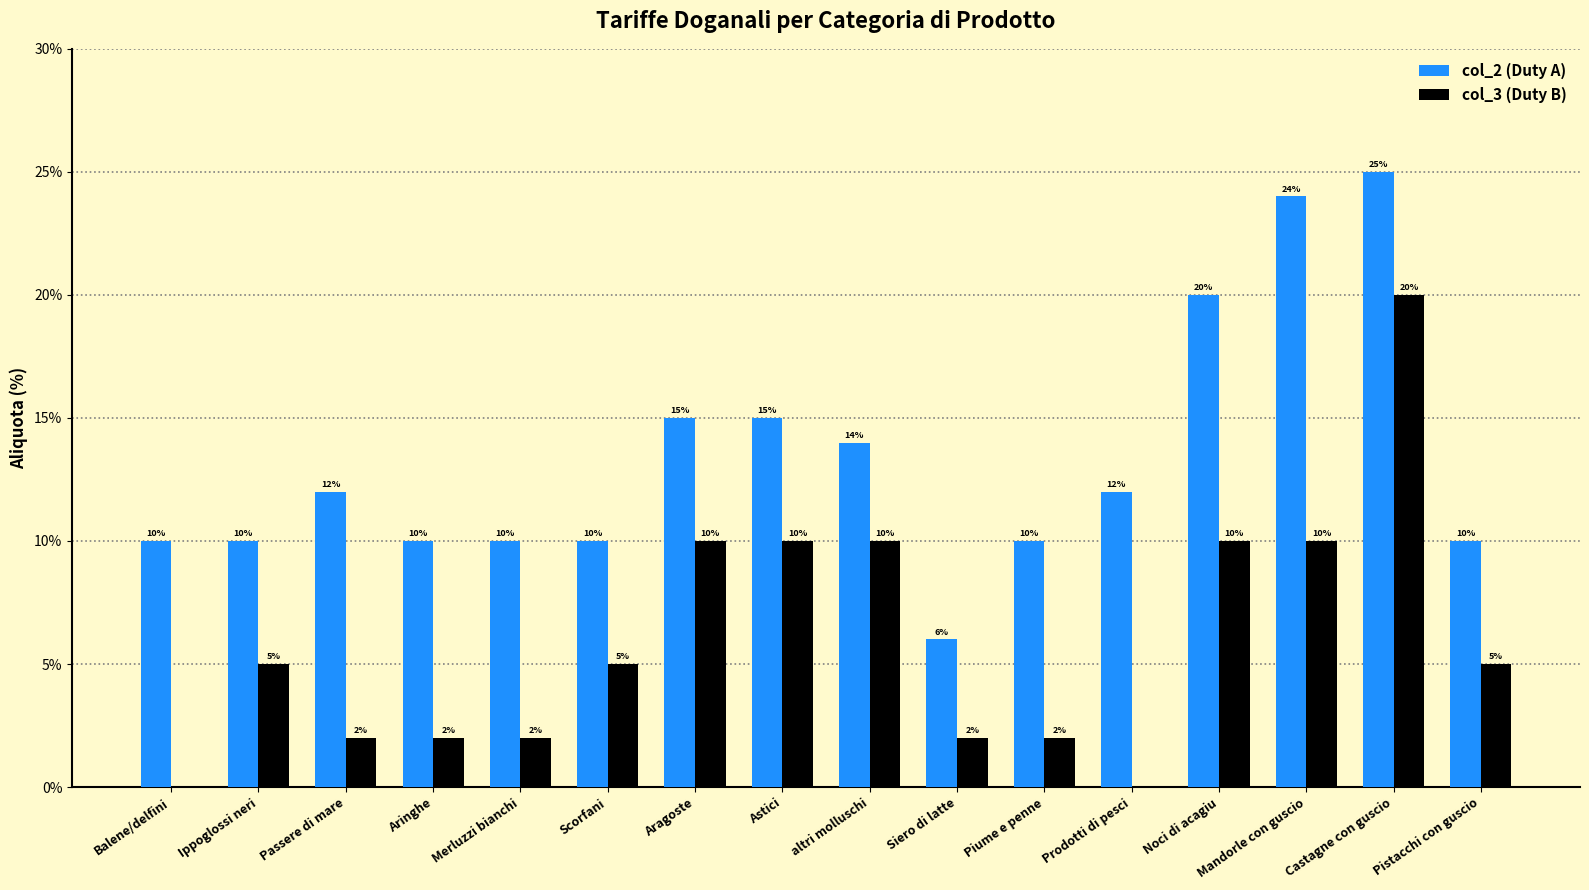

What is the maximum value for col_3 (Duty B)?

20